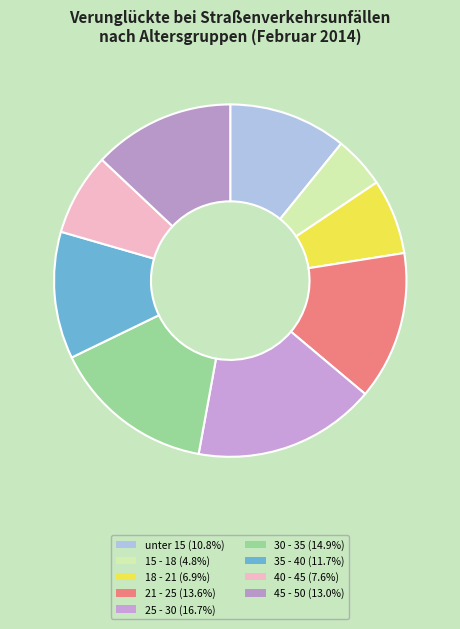

To the nearest percent, what percentage of the pie is 21 - 25?

14%